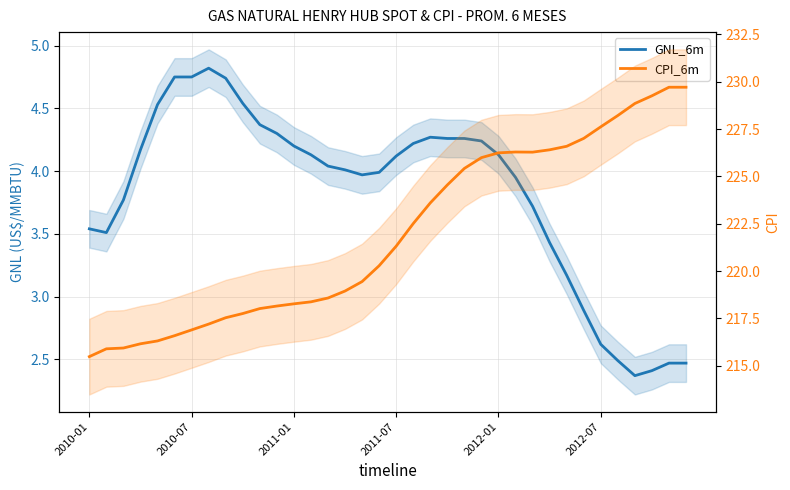

How many data points in GNL_6m are less than 4?

16